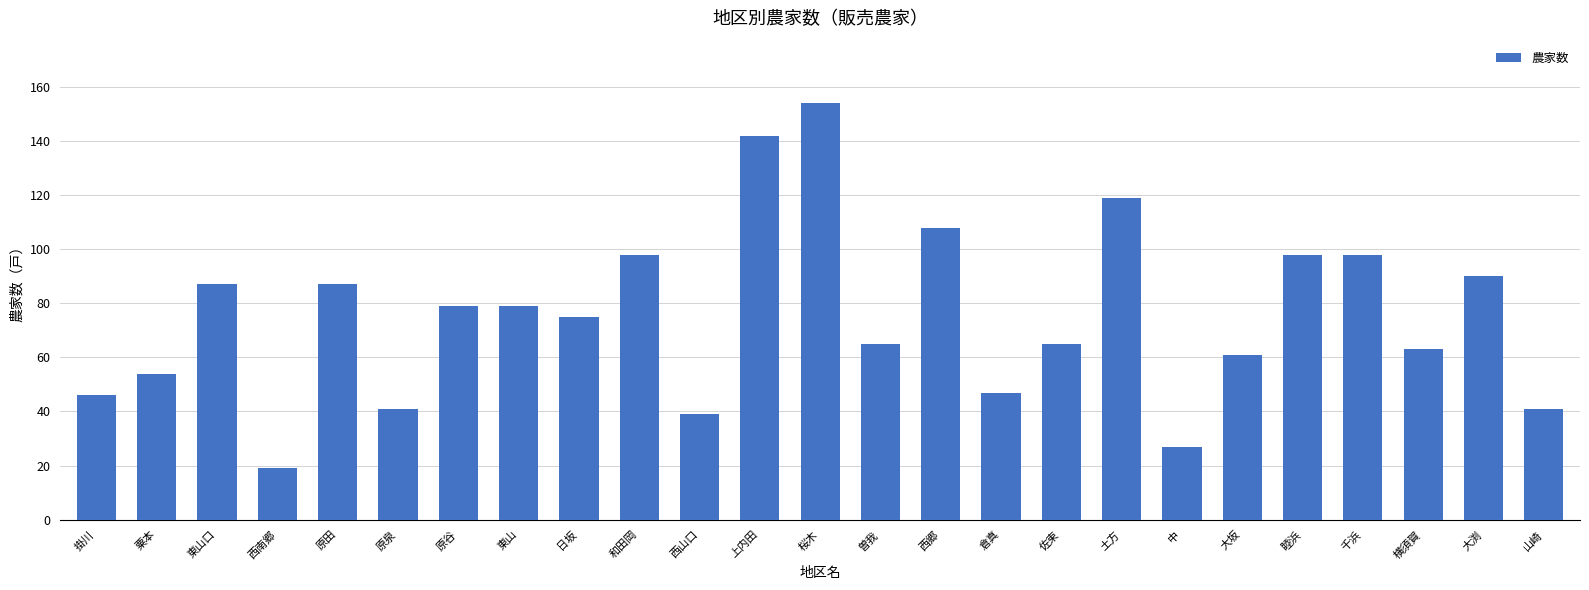

What is the maximum value shown in the chart?

154